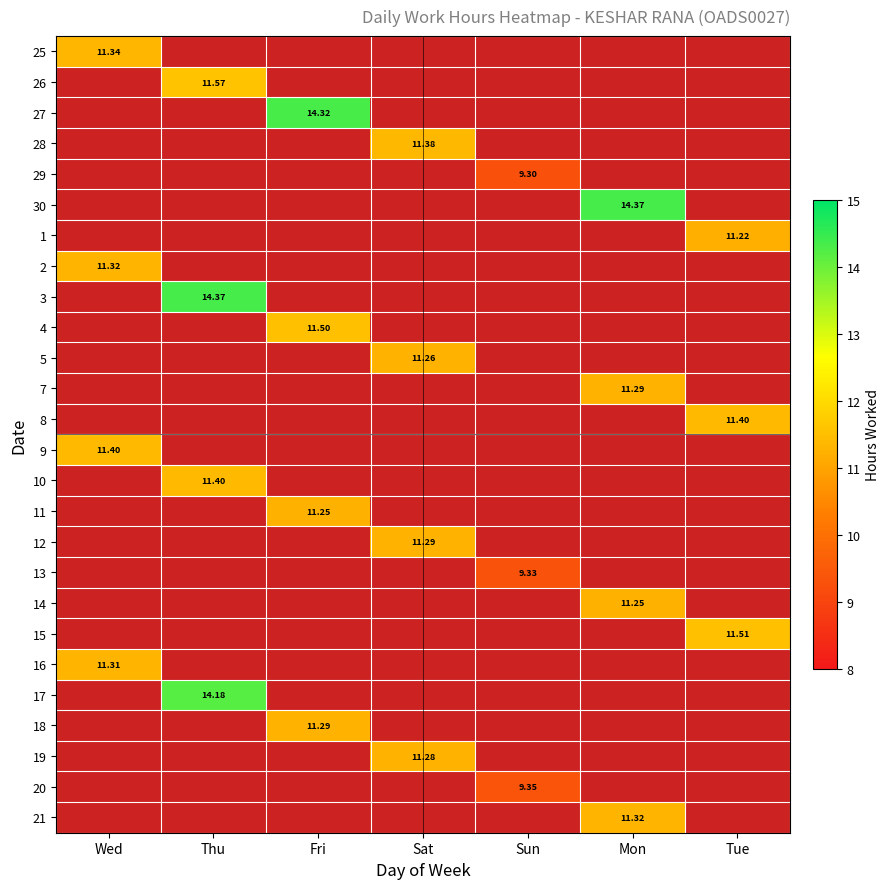

Which category has the lowest value in the 21 series?

Wed